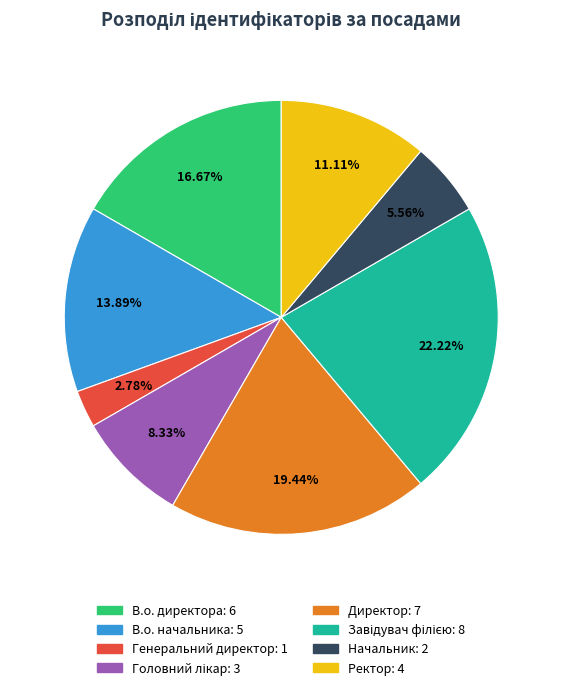

What is the smallest slice in the pie chart?

Генеральний директор